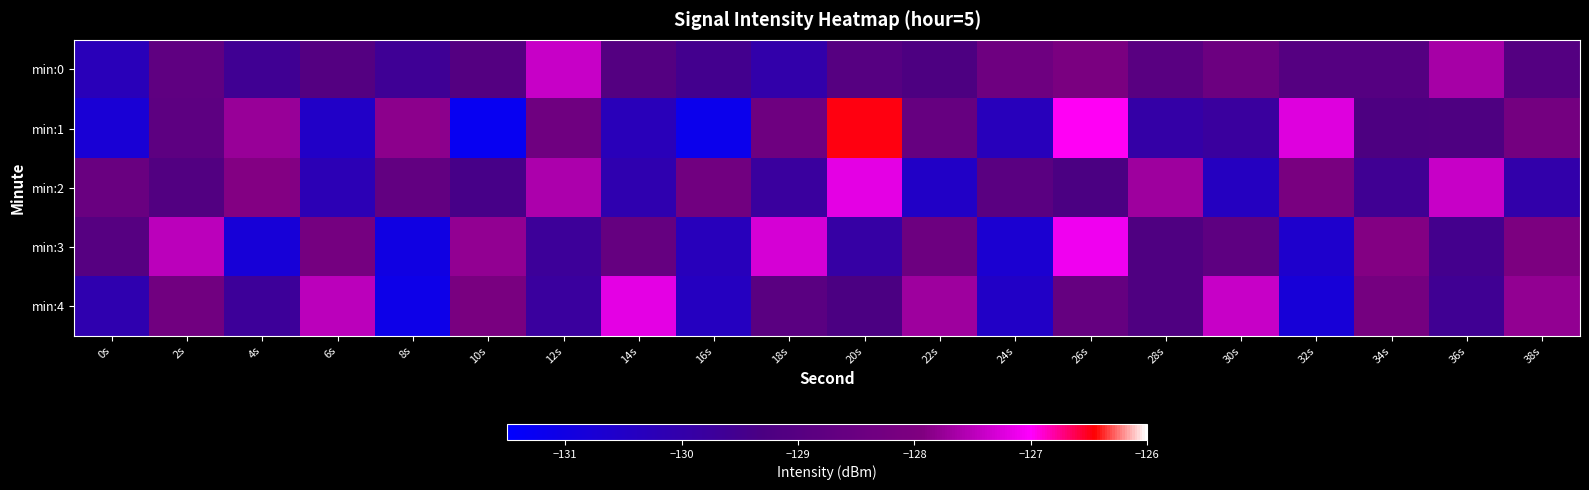

What is the total value across all series at 26s?

-640.1